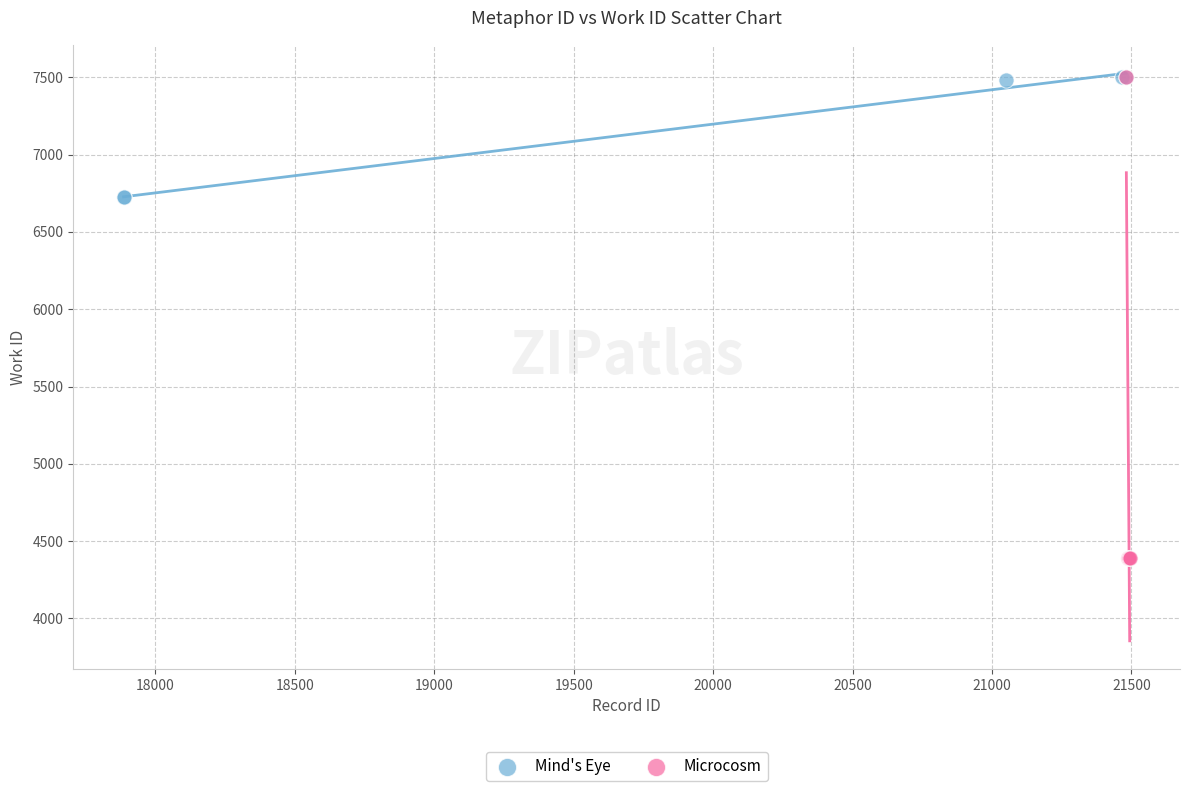

Which series reaches the minimum Y coordinate?

Microcosm